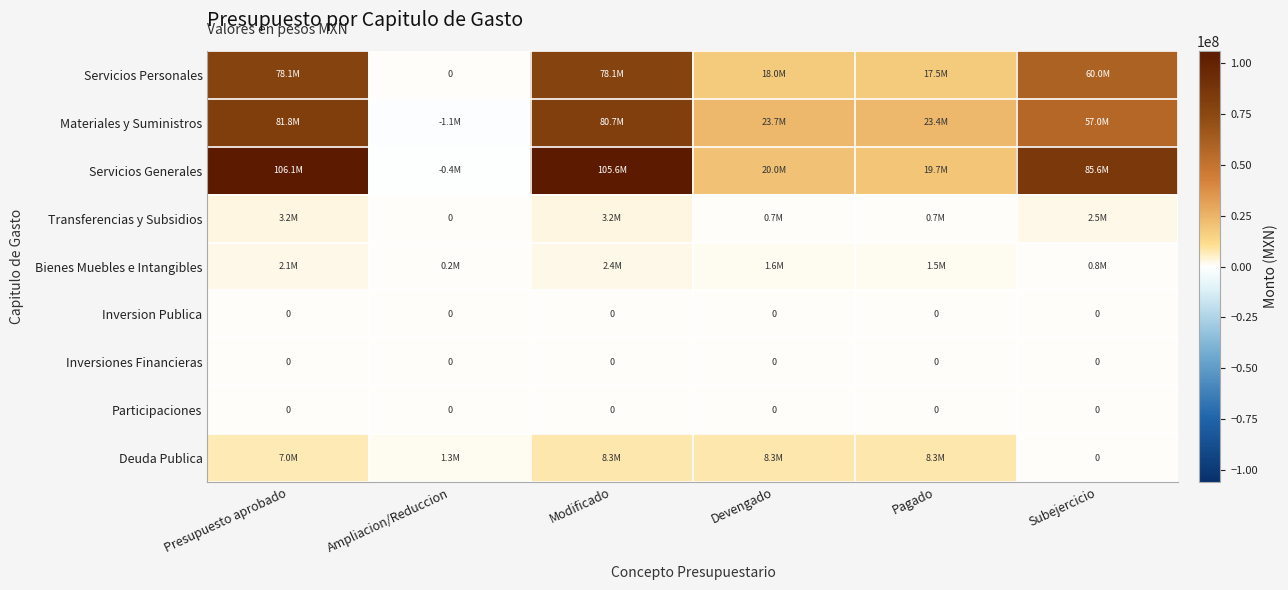

Is the value of Inversion Publica at Pagado greater than the value of Bienes Muebles e Intangibles at Subejercicio?

No